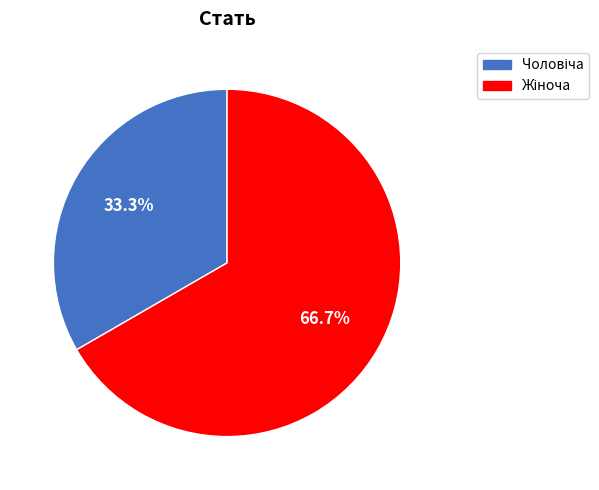

Is there any slice that represents more than half of the pie?

Yes